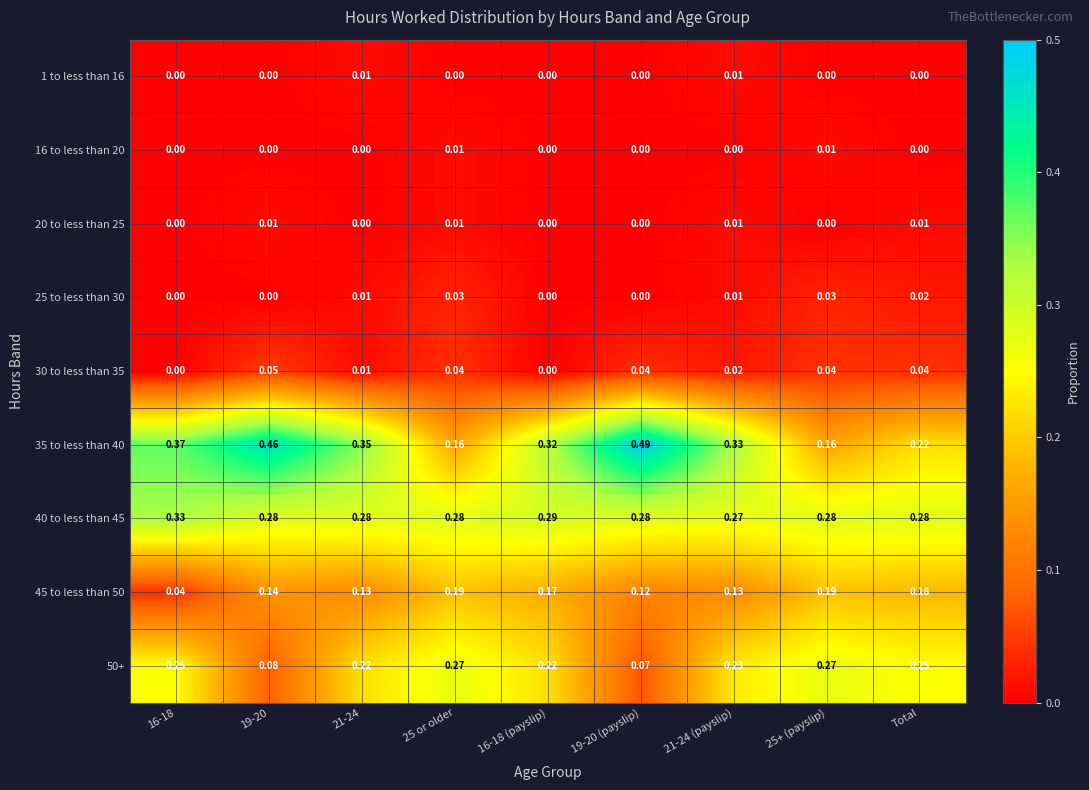

Which series has the largest total across all categories?

35 to less than 40